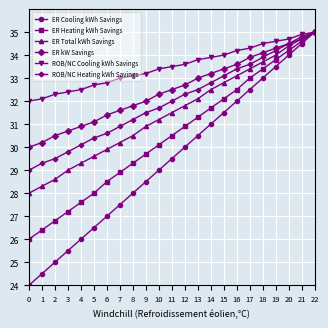

Where is ROB/NC Cooling kWh Savings nearest to the value 33?

7